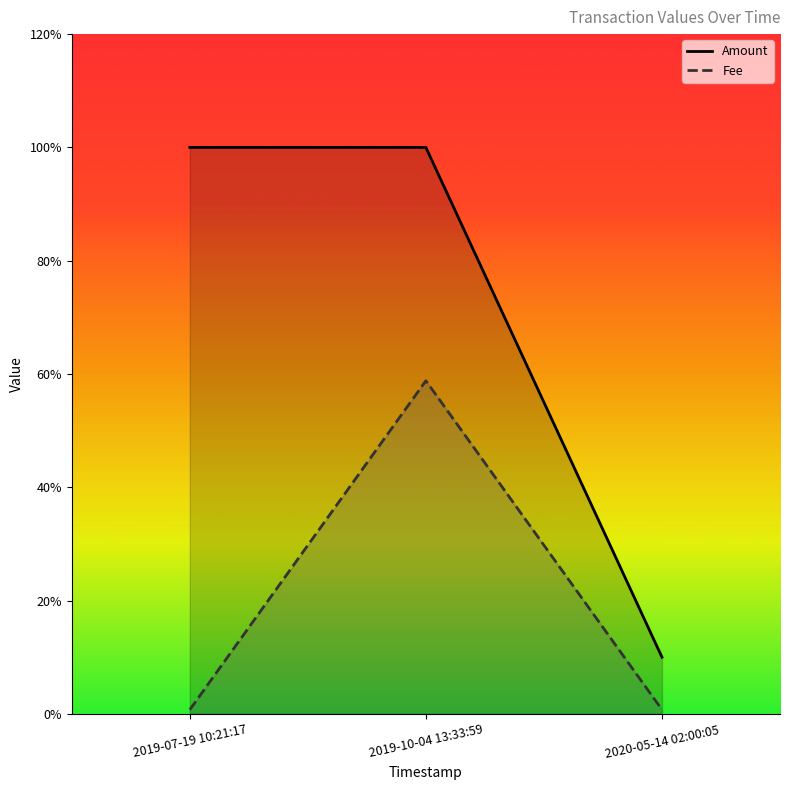

What is the label of the 3rd point from the left?

2020-05-14 02:00:05